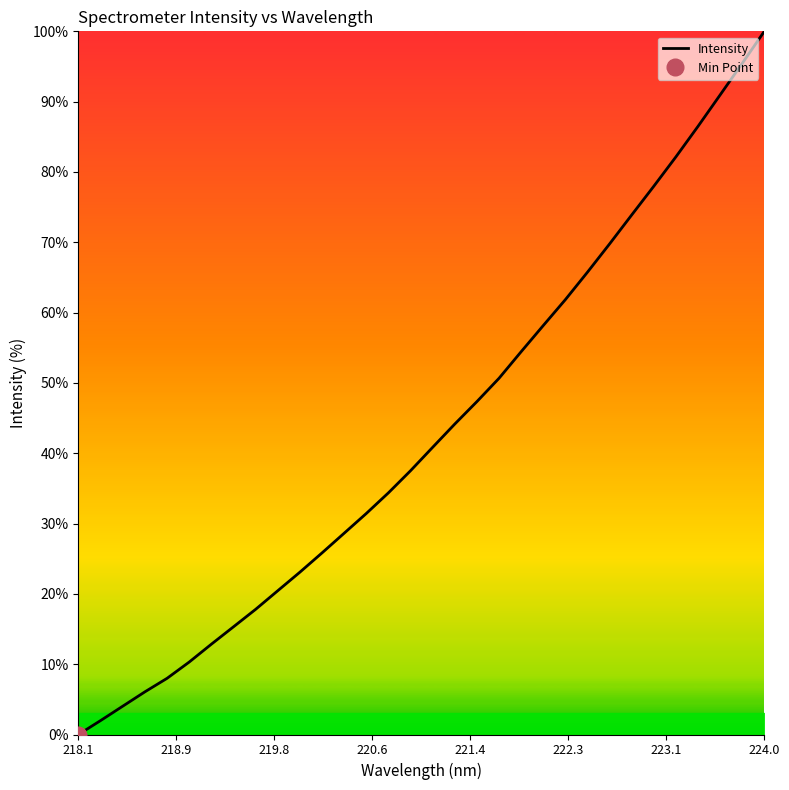

What is the difference between the maximum and minimum values?

100.0